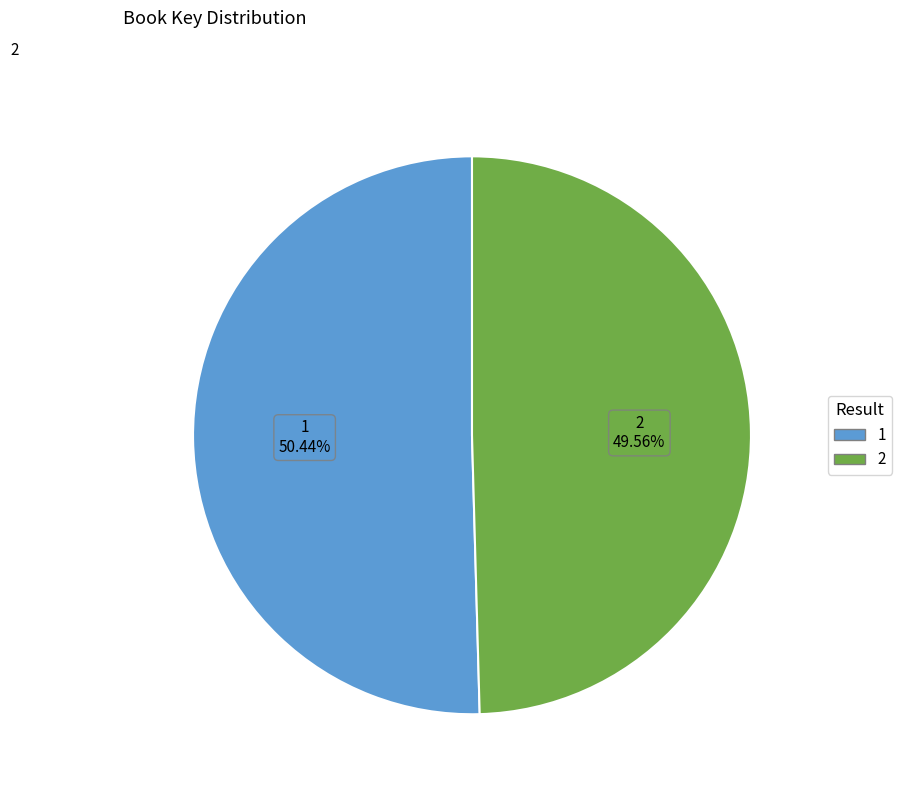

The 1 slice represents 50% of the pie. True or false?

True